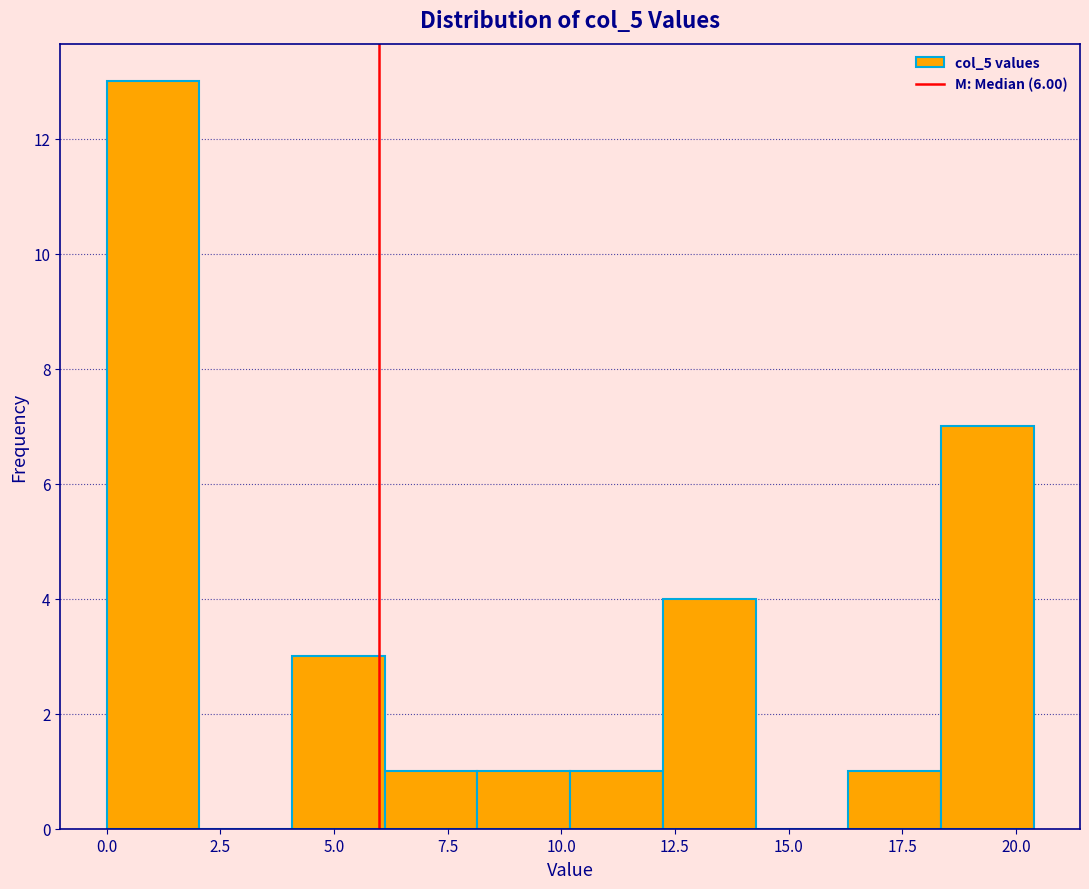

How tall is the bar that spans 10.0 to 12.0 on the x-axis? Neither the bar edges nor the heights are printed on the chart, so give them approximately, as read against the axes.

1